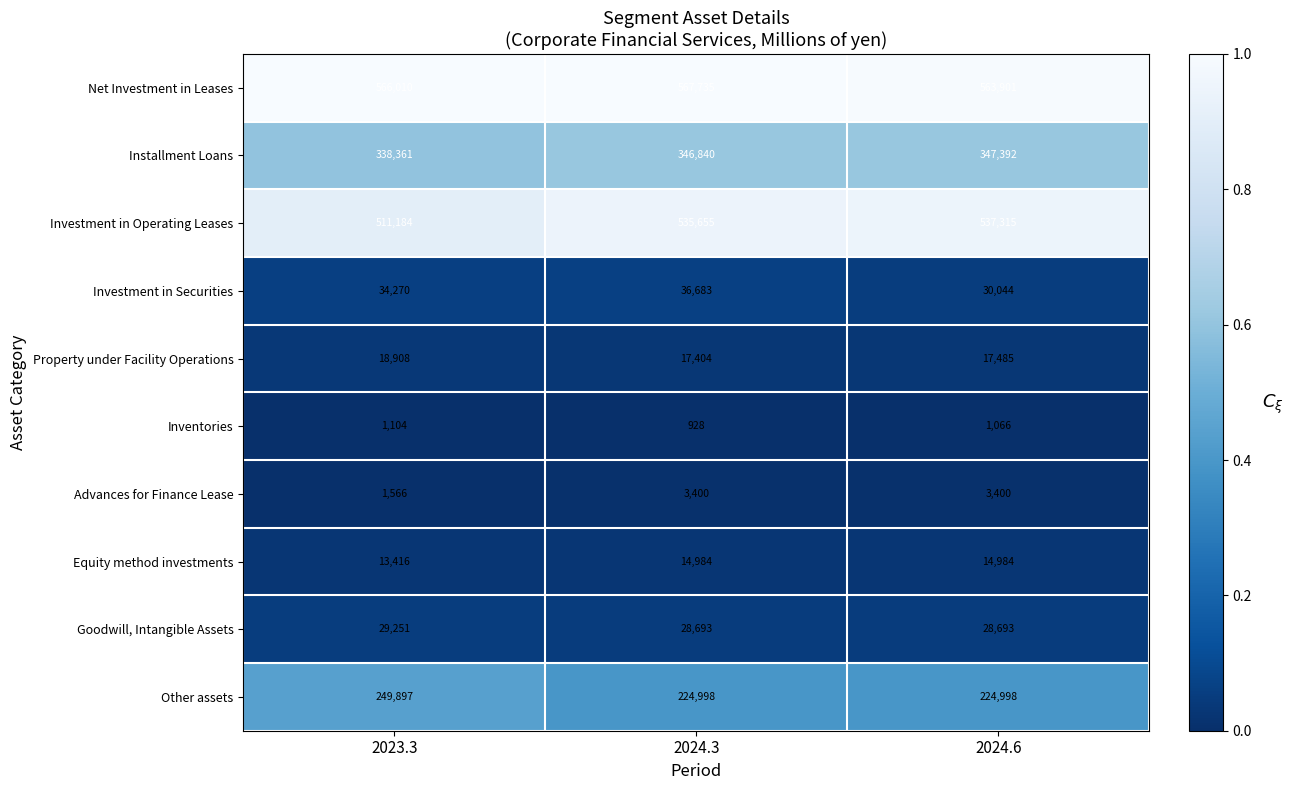

List the labels in order of Investment in Securities value, smallest first.

2024.6, 2023.3, 2024.3